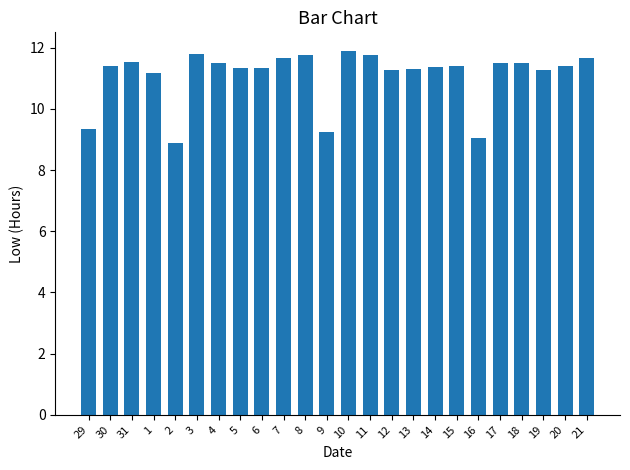

Which category has the lowest value across all series?

2